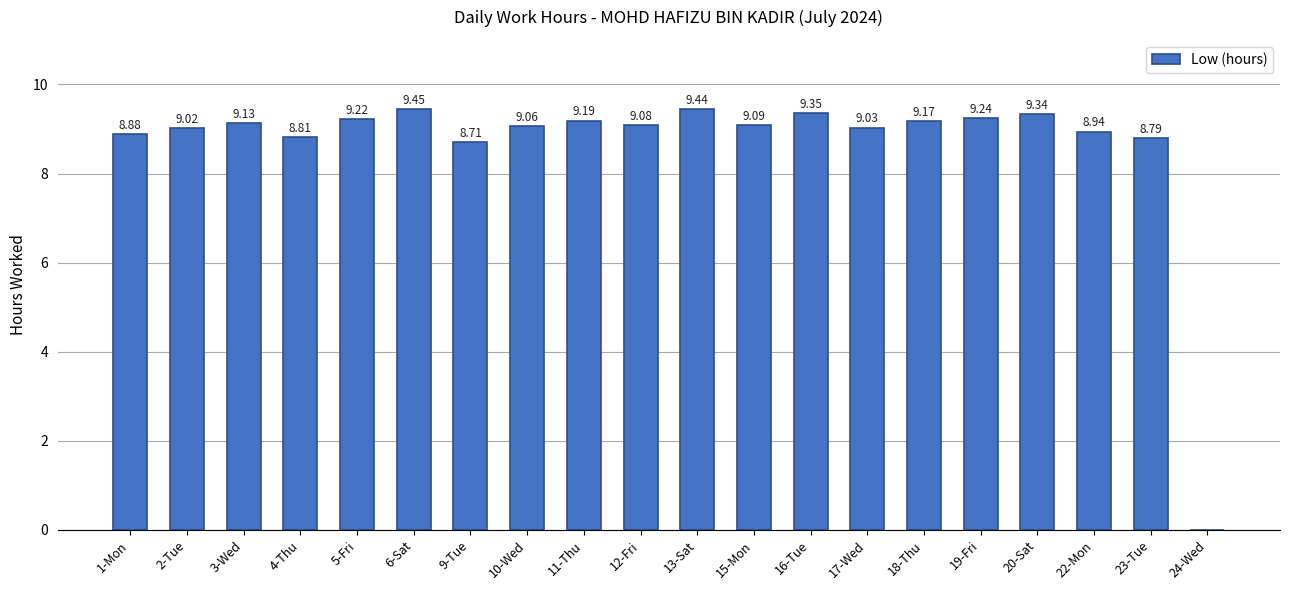

What is the sum of all values?

172.9